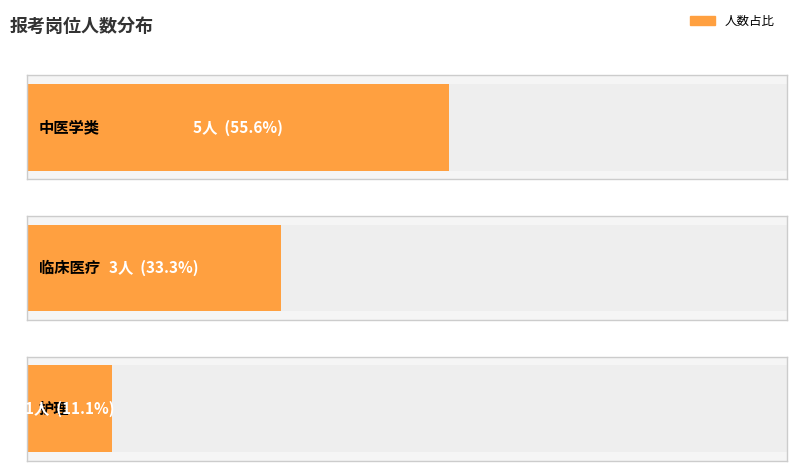

Is it true that 中医学类 equals 7 at 临床医疗?

False